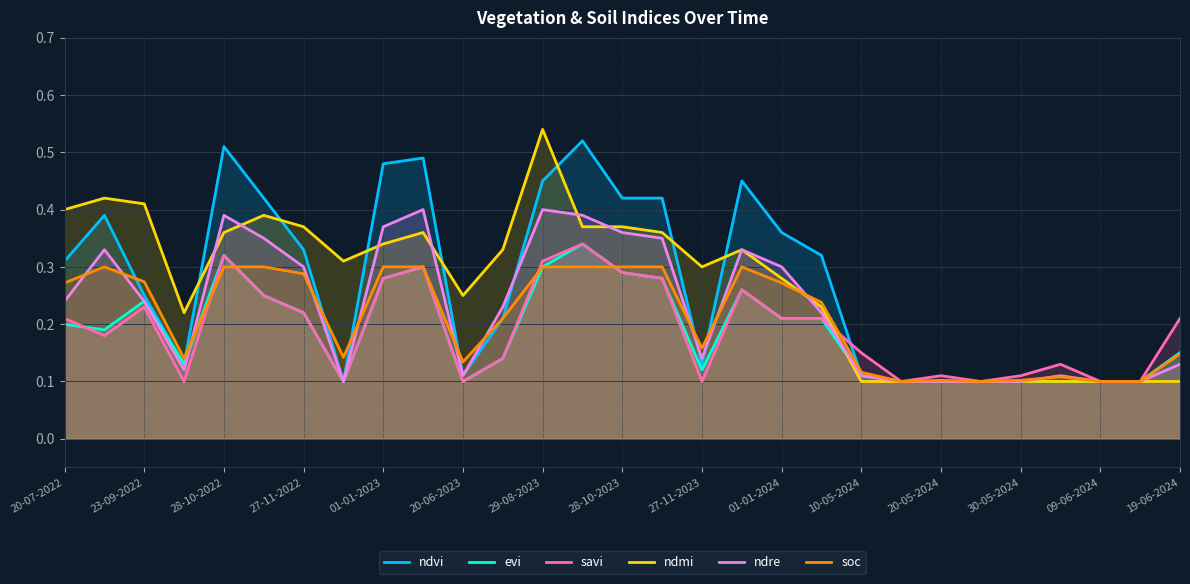

At which category is the sum across all series the highest?

29-08-2023